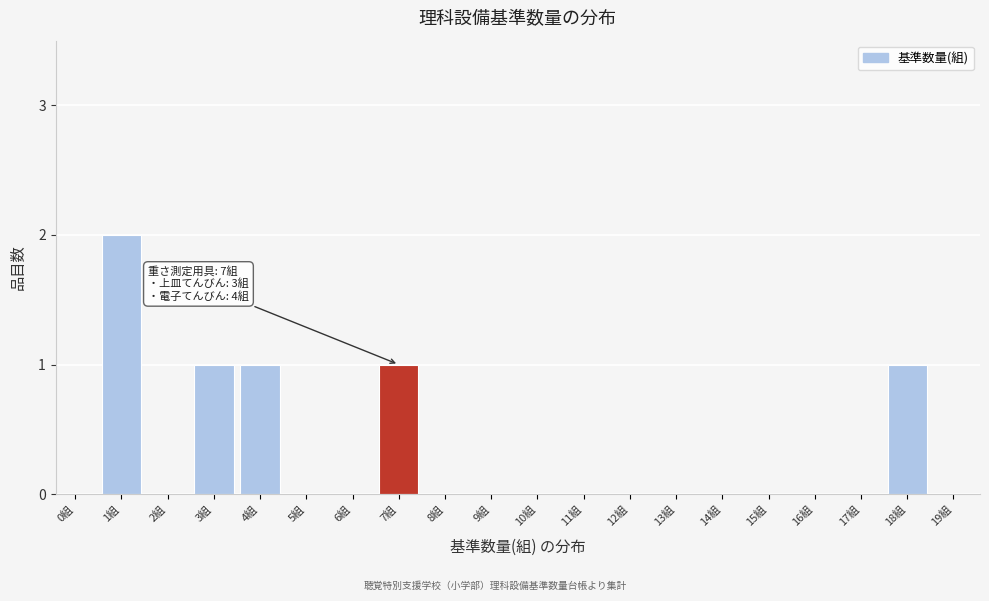

Reading right to left, list all the values displayed in this chart.

19組=0	18組=1	17組=0	16組=0	15組=0	14組=0	13組=0	12組=0	11組=0	10組=0	9組=0	8組=0	7組=1	6組=0	5組=0	4組=1	3組=1	2組=0	1組=2	0組=0